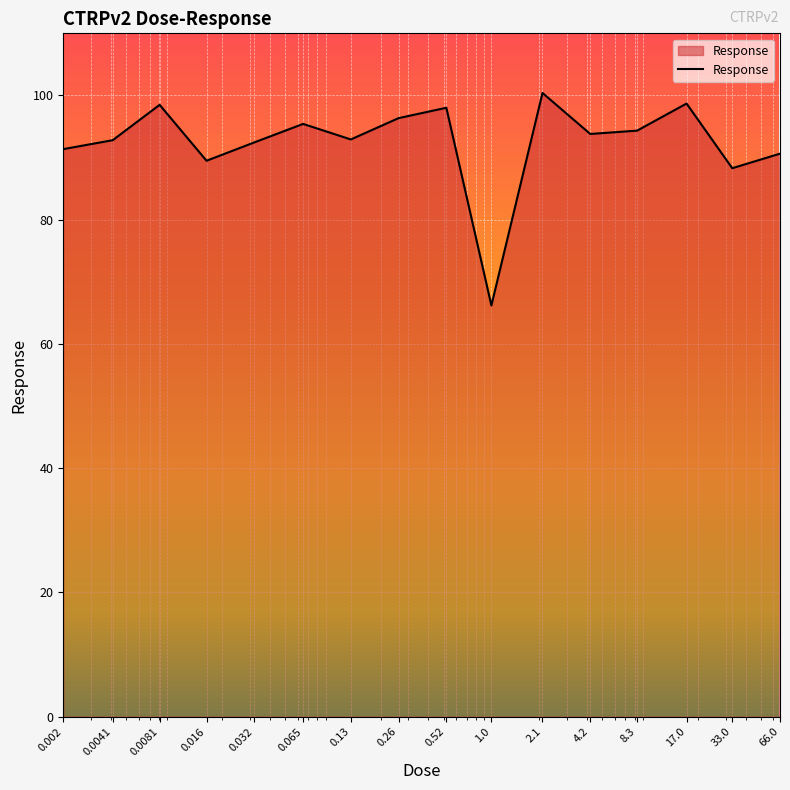

What is the difference between the maximum and minimum values?

34.2